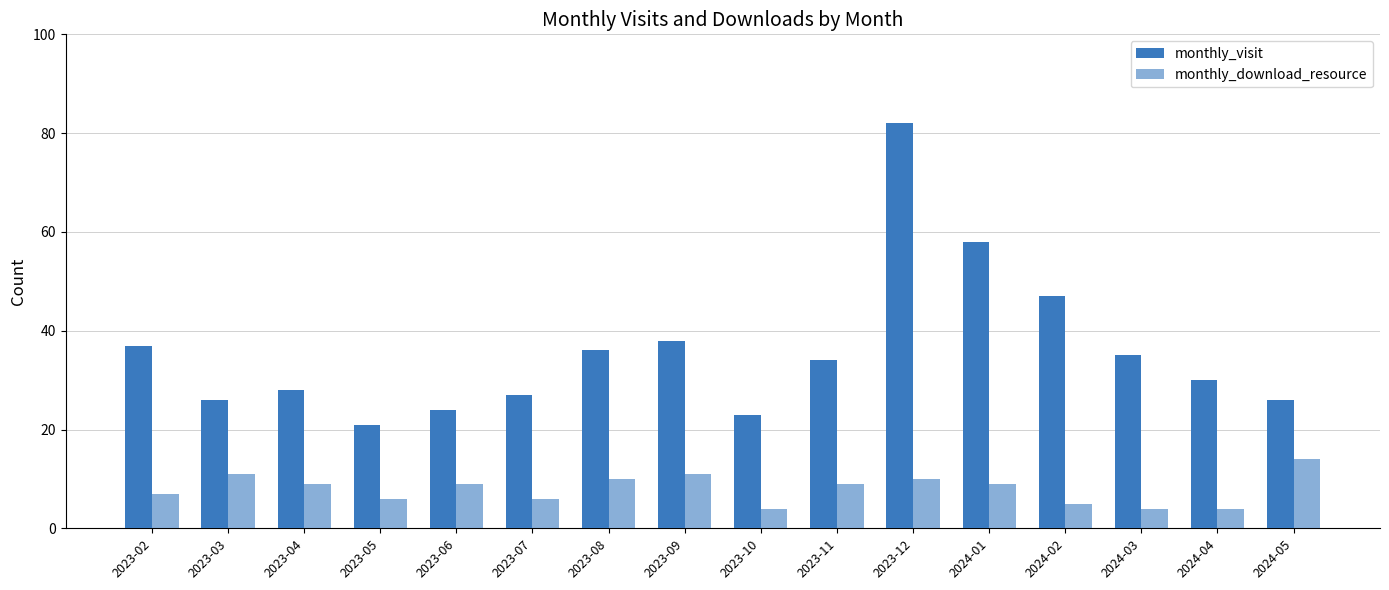

Reading right to left, transcribe all the data shown in this chart.

monthly_visit: 26	30	35	47	58	82	34	23	38	36	27	24	21	28	26	37
monthly_download_resource: 14	4	4	5	9	10	9	4	11	10	6	9	6	9	11	7